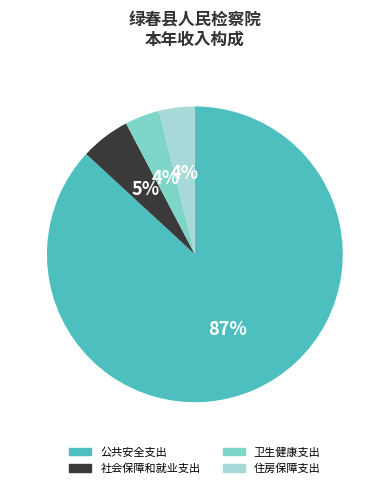

How many segments does this pie chart have?

4